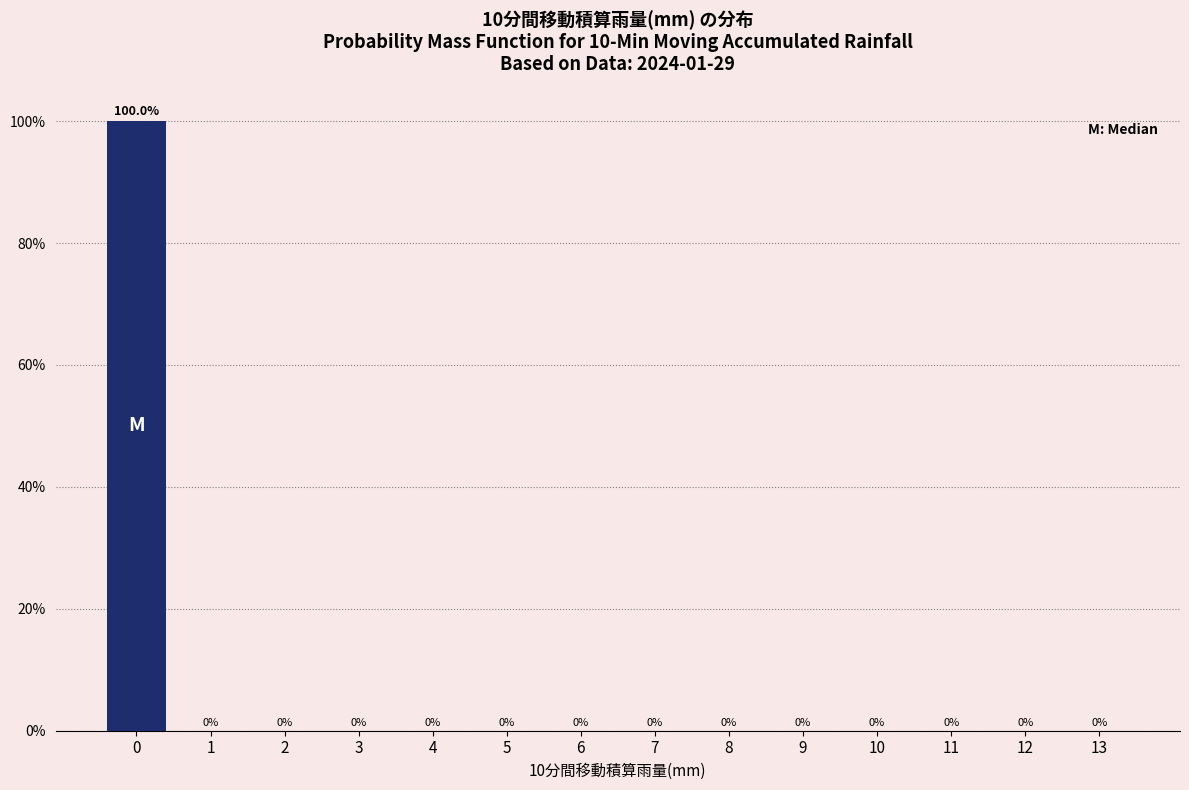

Reading left to right, transcribe all the data shown in this chart.

0=100	1=0	2=0	3=0	4=0	5=0	6=0	7=0	8=0	9=0	10=0	11=0	12=0	13=0